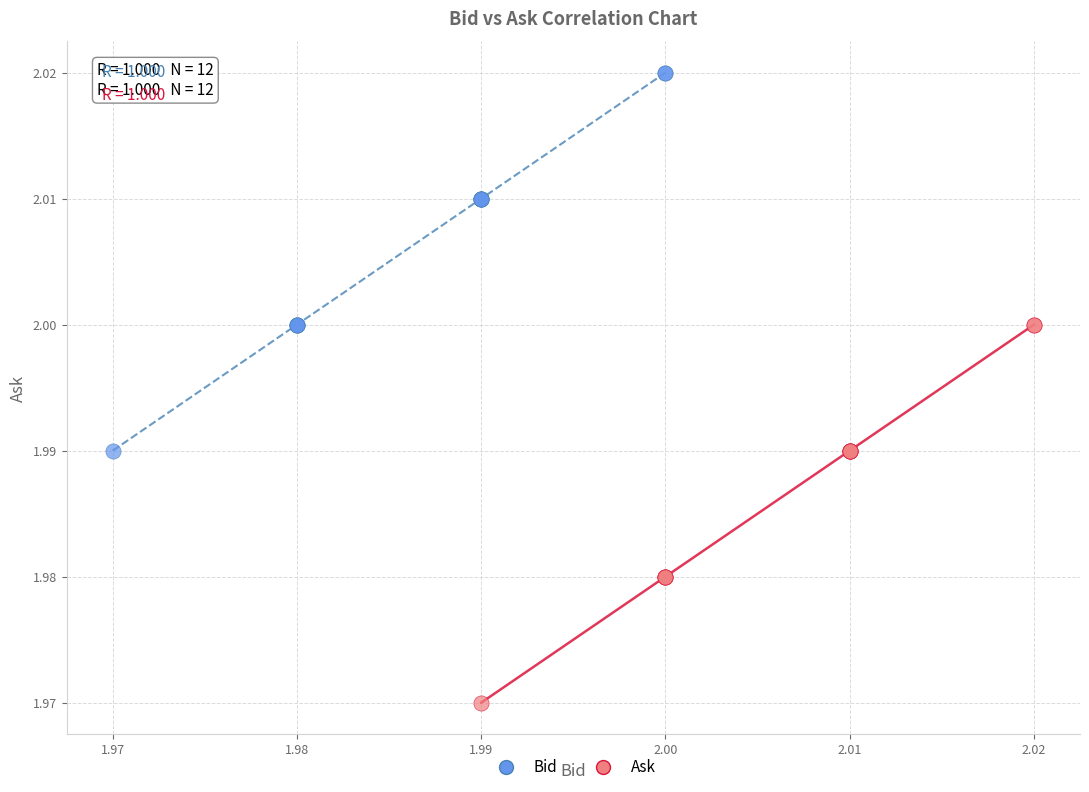

Which series contains the highest Y value?

Bid